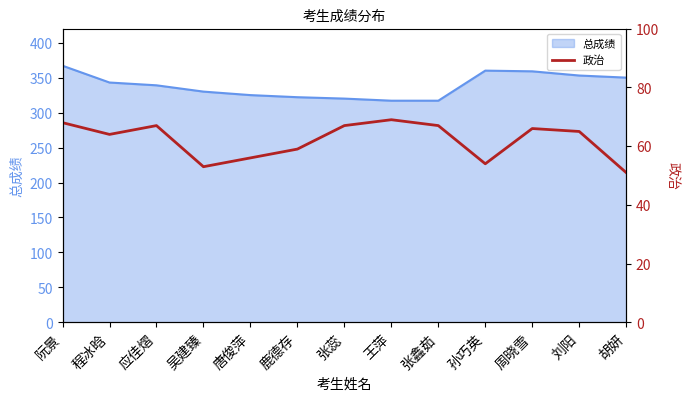

What value does the 总成绩 series have at 程冰晗?

343